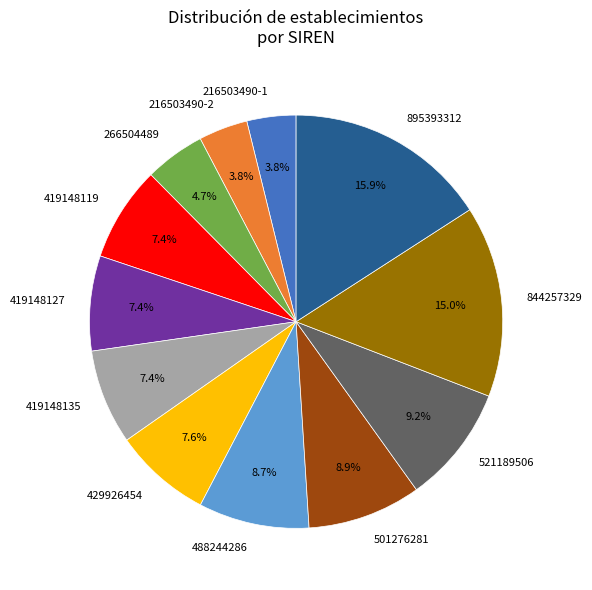

To the nearest percent, what is the difference between the 216503490-1 and 419148127 slice percentages?

4%